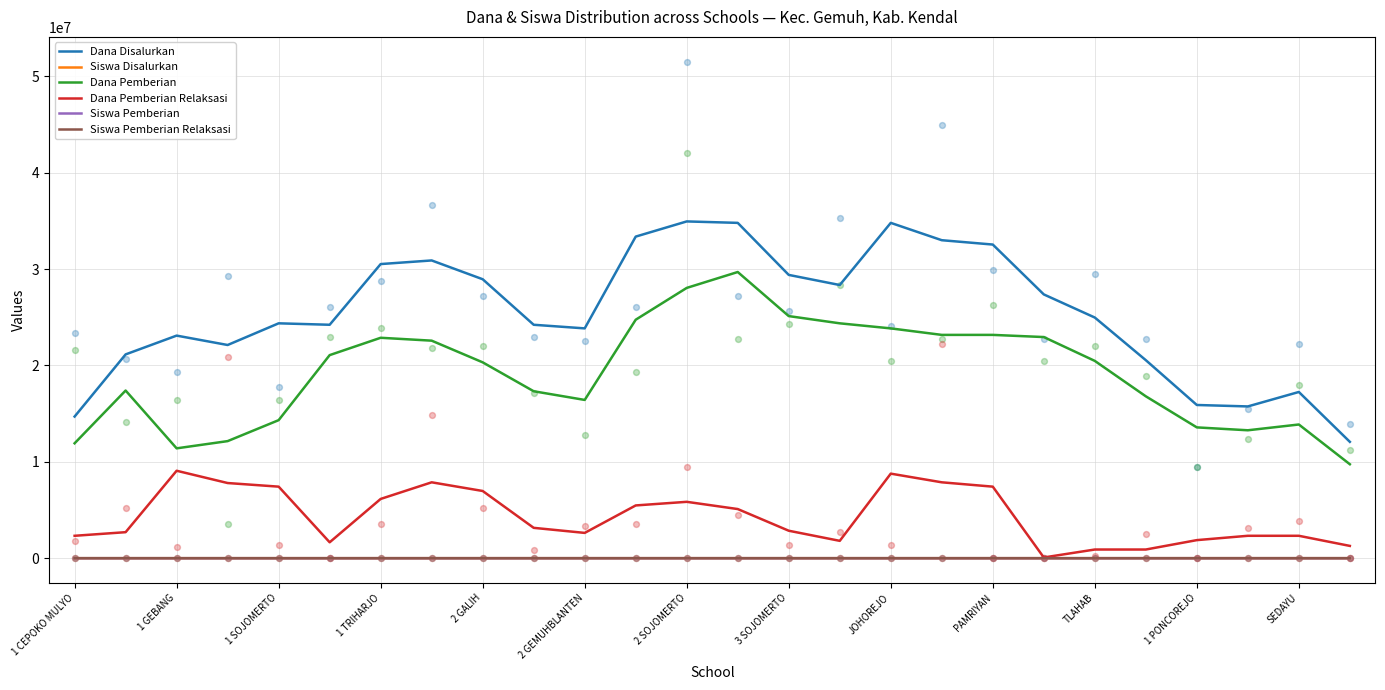

Which series has the largest total across all categories?

Dana Disalurkan